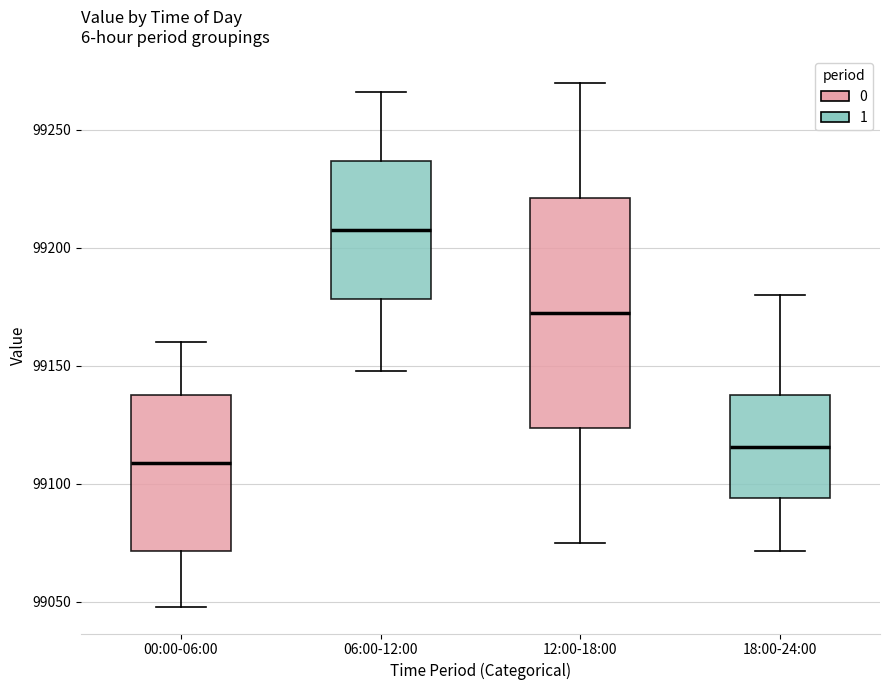

Which box has the highest median line?

06:00-12:00